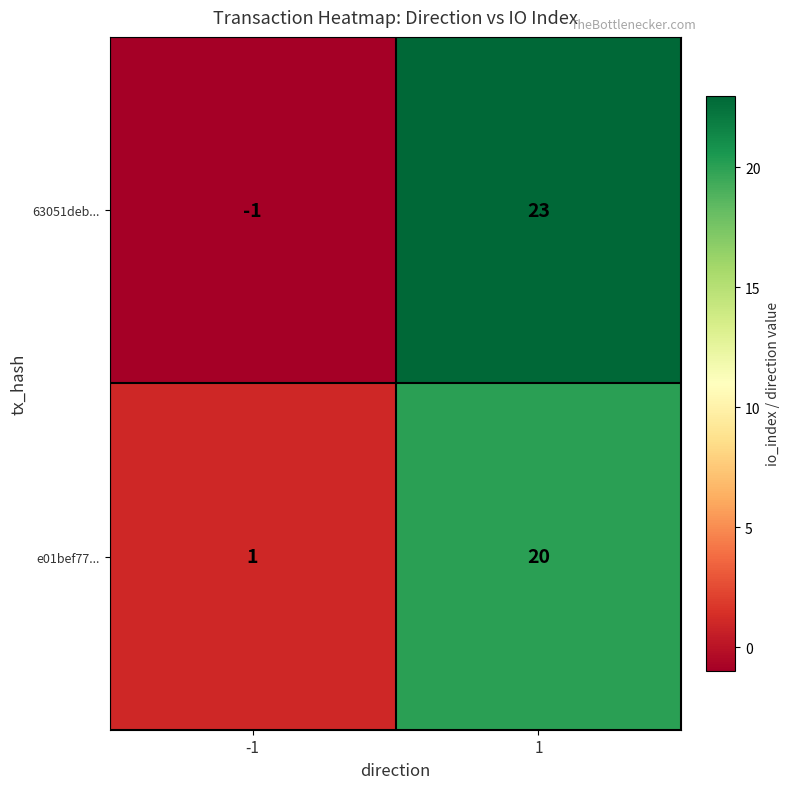

Which series changed the most between -1 and 1?

63051deb...